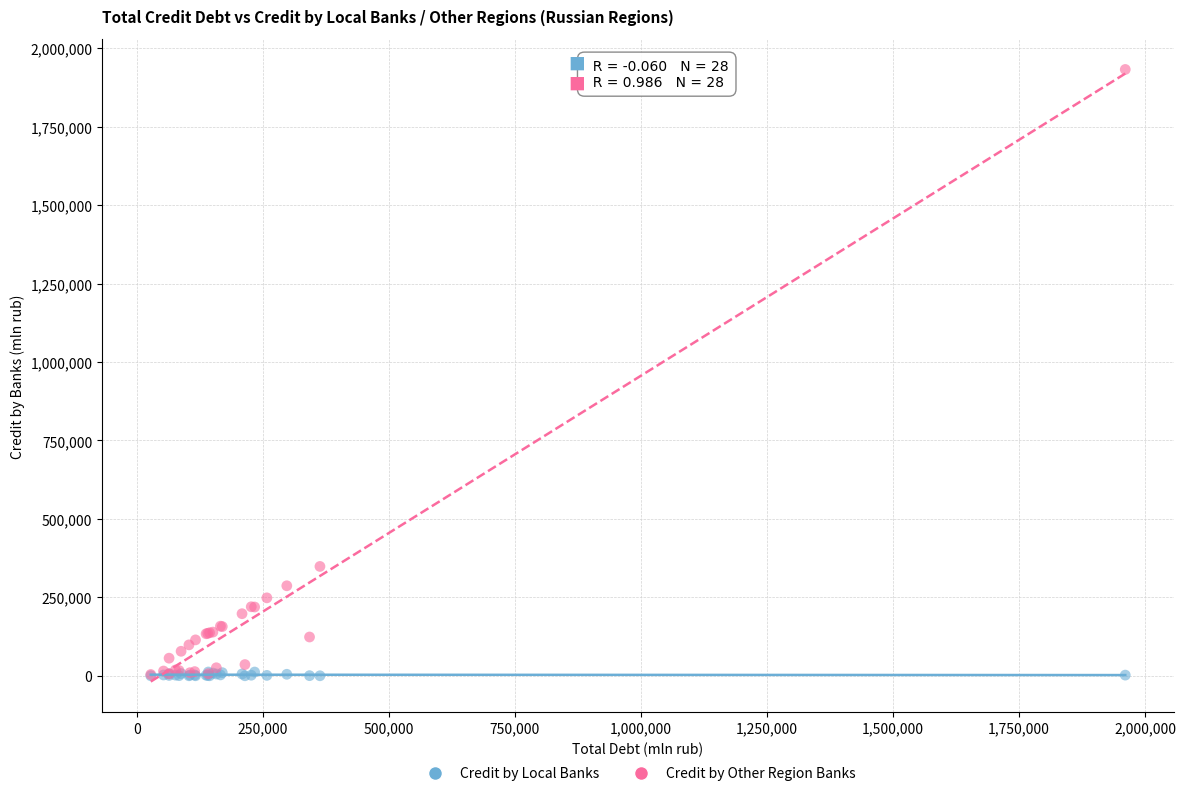

What are all the series names shown in the legend?

Credit by Local Banks, Credit by Other Region Banks